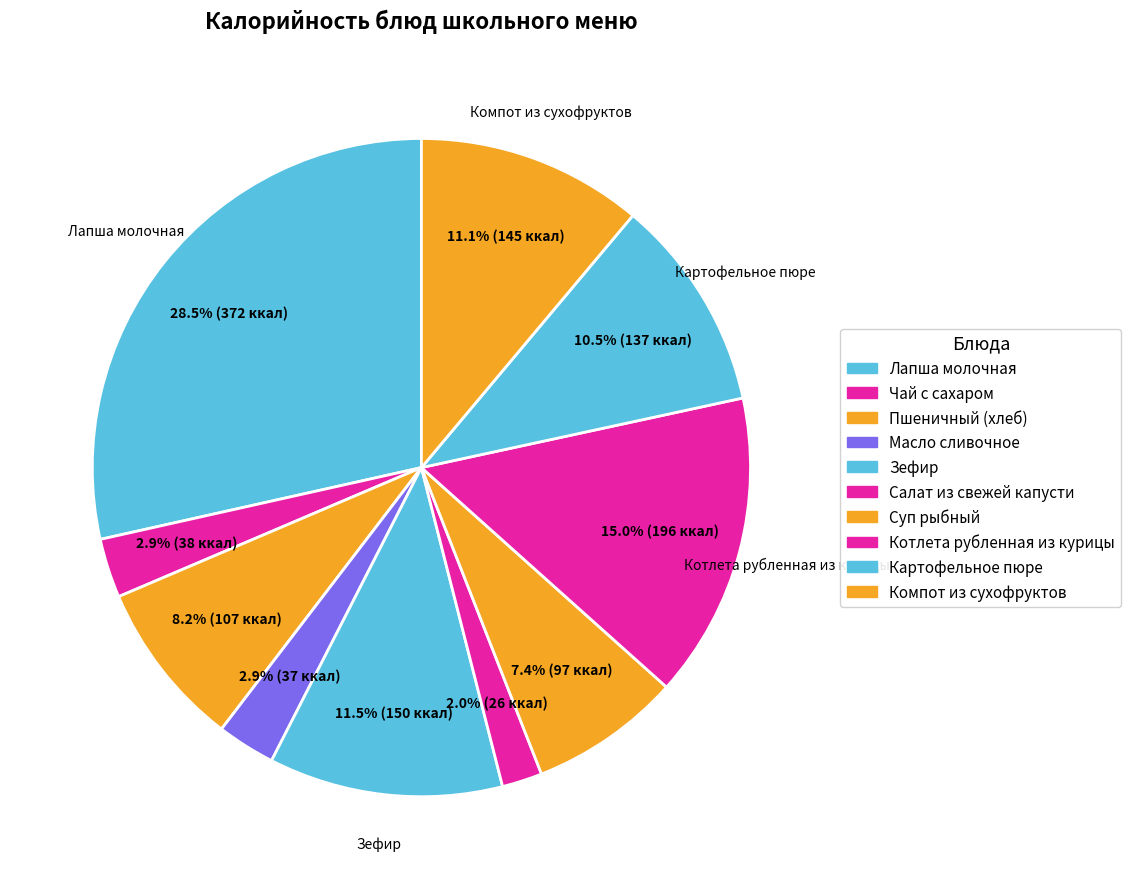

To the nearest percent, what is the average slice percentage?

10%